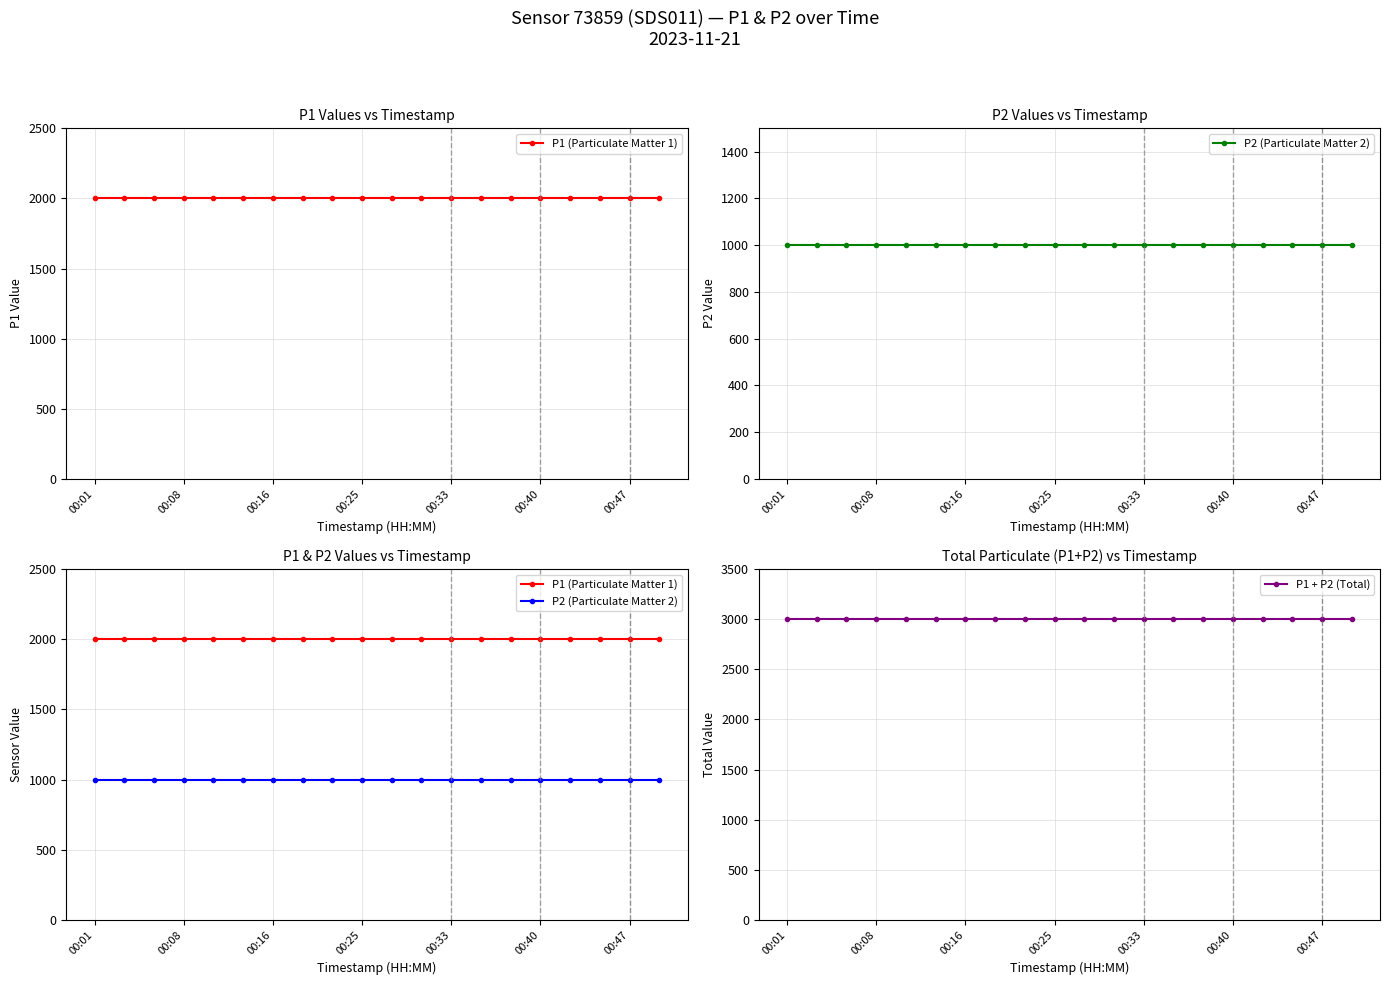

What position from the left is 13?

14